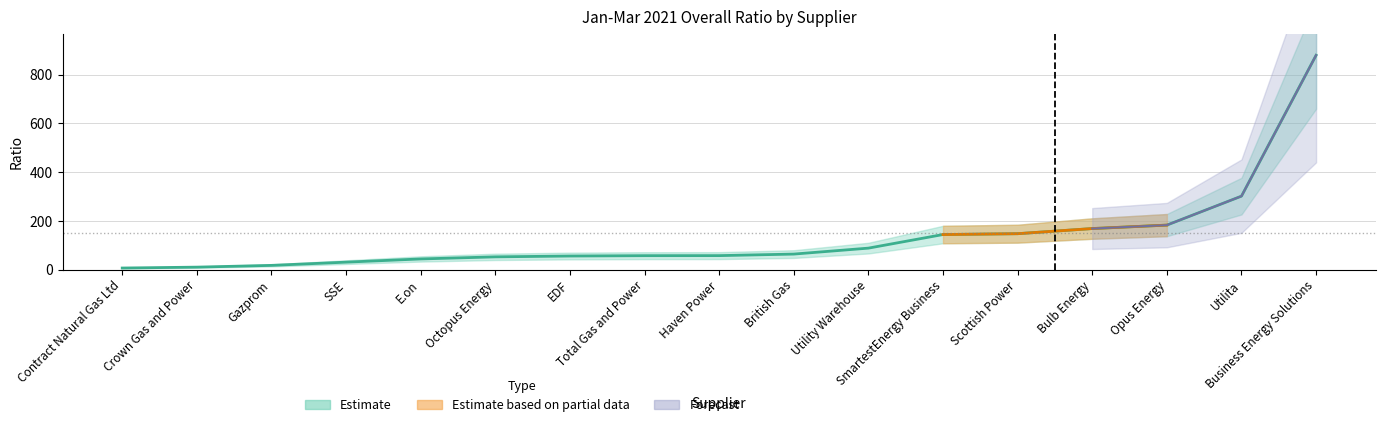

What is the sum of all values?

2298.9